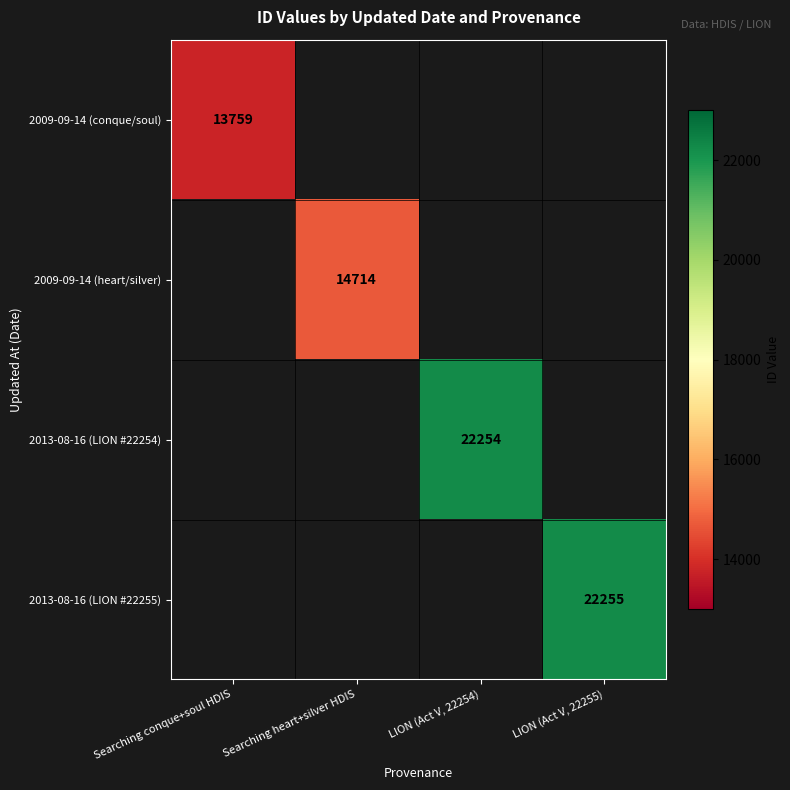

The 2013-08-16 (LION #22255) series shows 22255 at LION (Act V, 22255). True or false?

True